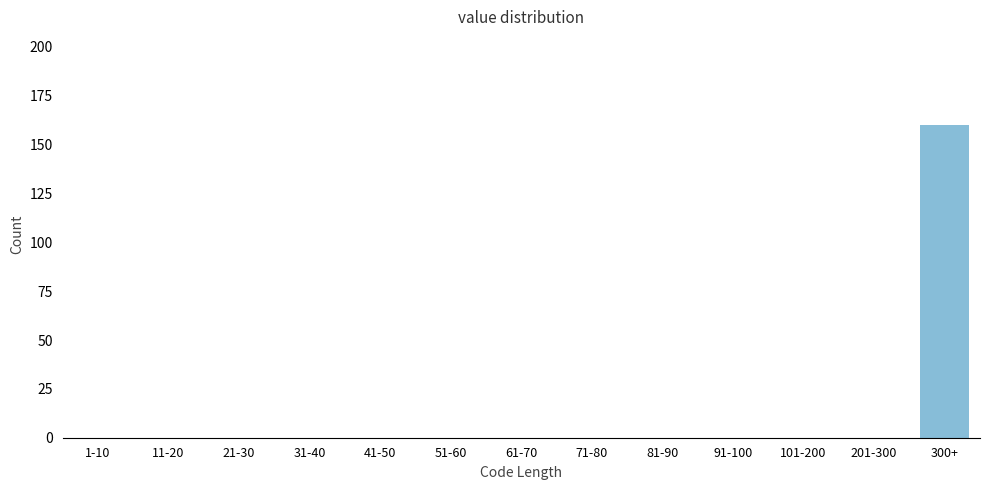

Reading left to right, transcribe all the data shown in this chart.

1-10=0	11-20=0	21-30=0	31-40=0	41-50=0	51-60=0	61-70=0	71-80=0	81-90=0	91-100=0	101-200=0	201-300=0	300+=160